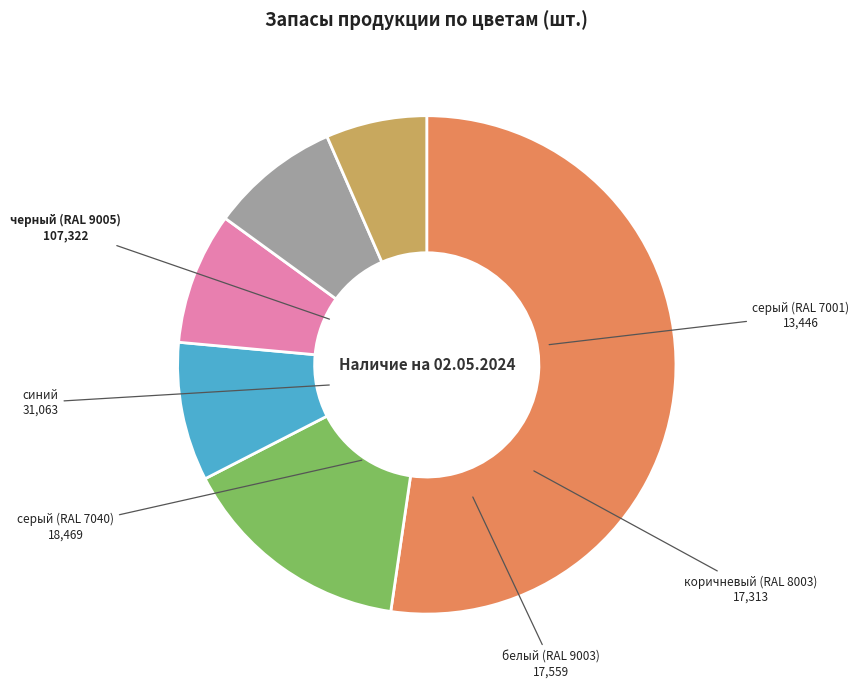

Does коричневый (RAL 8003) account for over 50% of the chart?

No